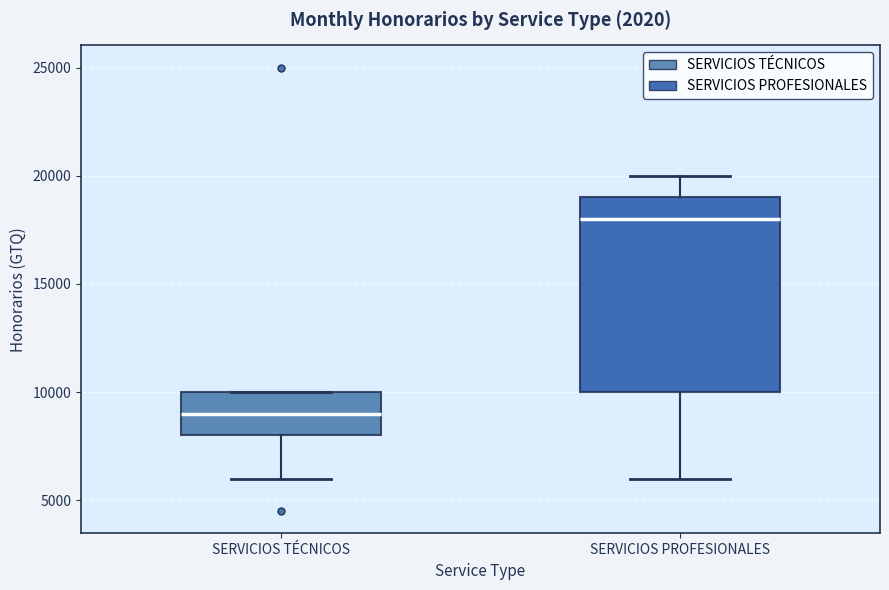

Which box is the tallest, from its lower edge to its upper edge?

SERVICIOS PROFESIONALES